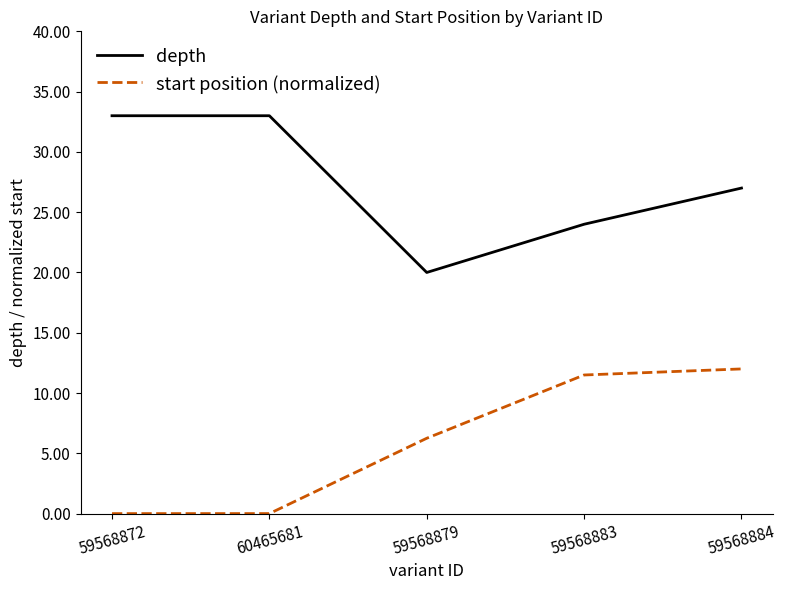

What position from the left is 59568883?

4